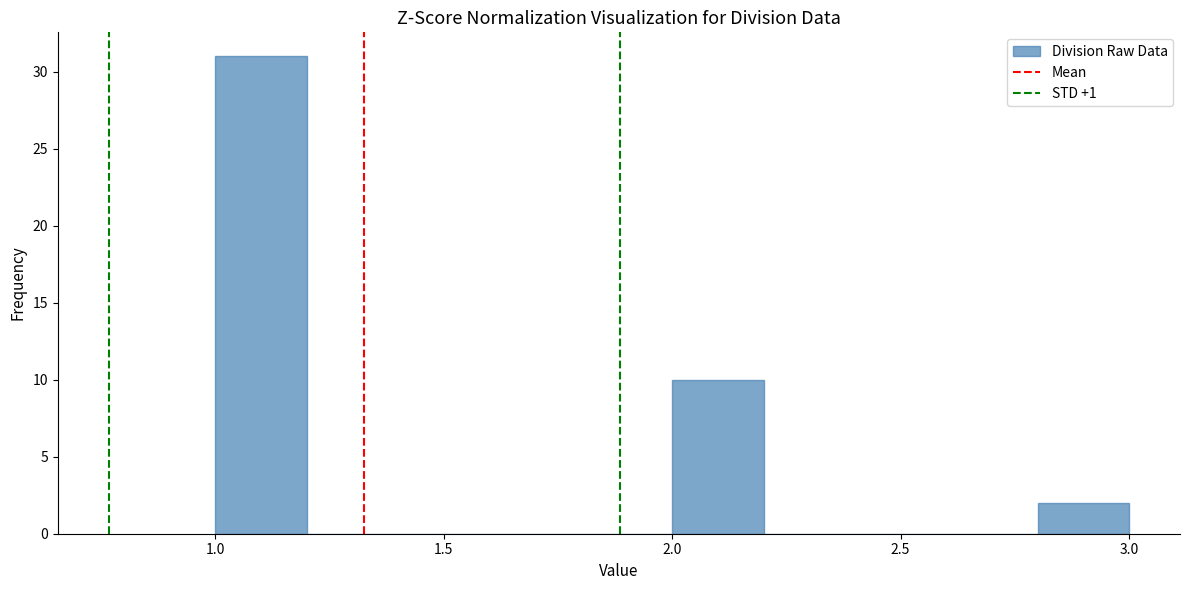

How tall is the bar that spans 2.0 to 2.2 on the x-axis? The values are not printed on the chart, so give them approximately, as read against the axis.

10